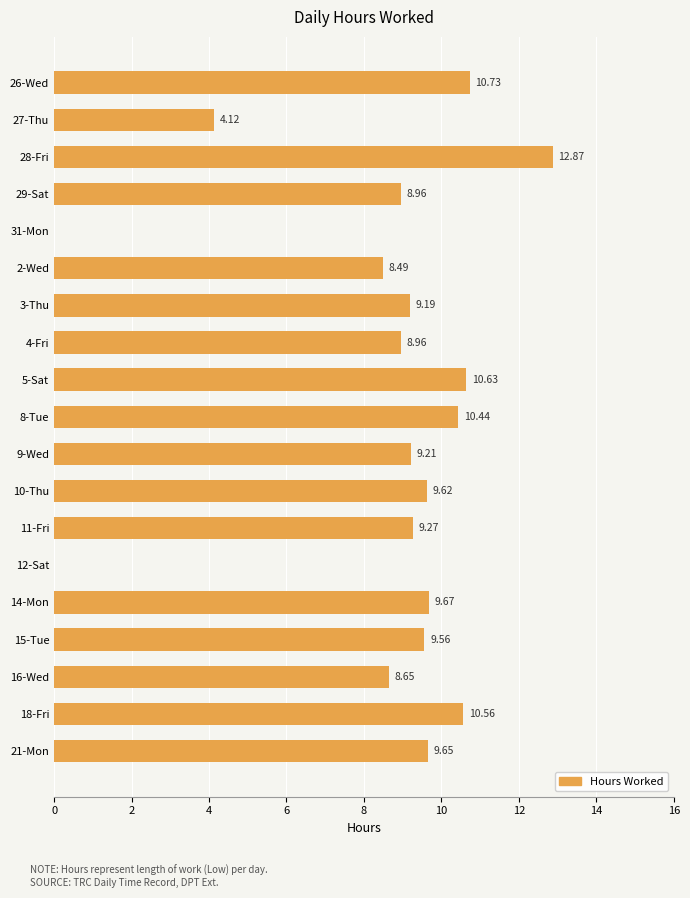

What is the ratio of the value at 2-Wed to the value at 10-Thu?

0.9